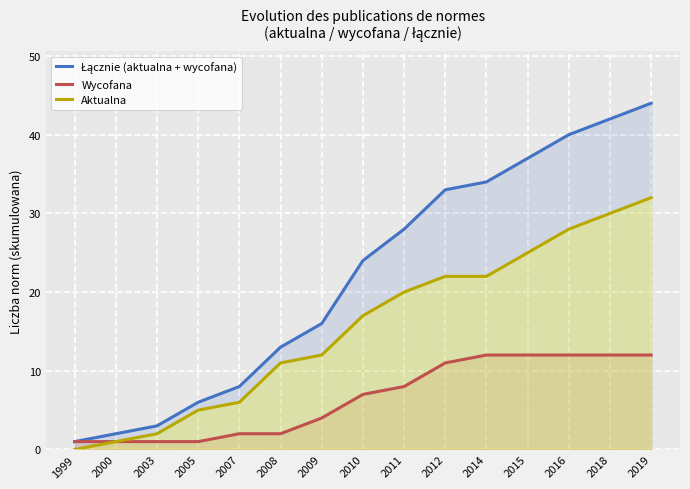

Rank the series at 2009 from lowest to highest value.

Wycofana, Aktualna, Łącznie (aktualna + wycofana)